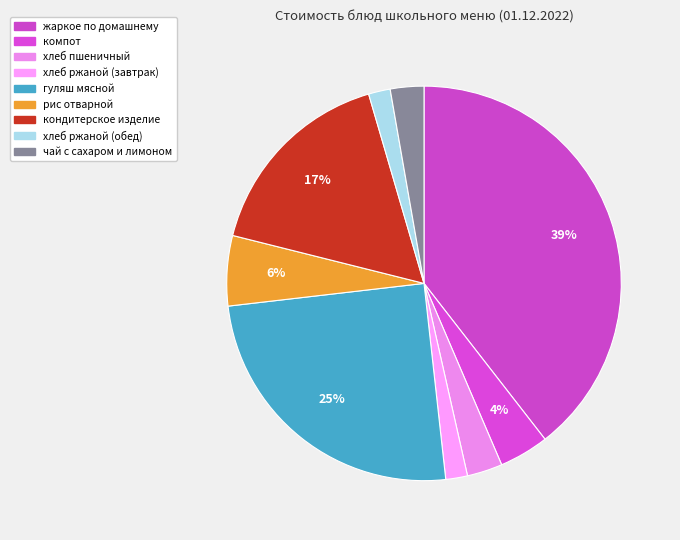

How much of the chart is everything except хлеб пшеничный?

97.1%